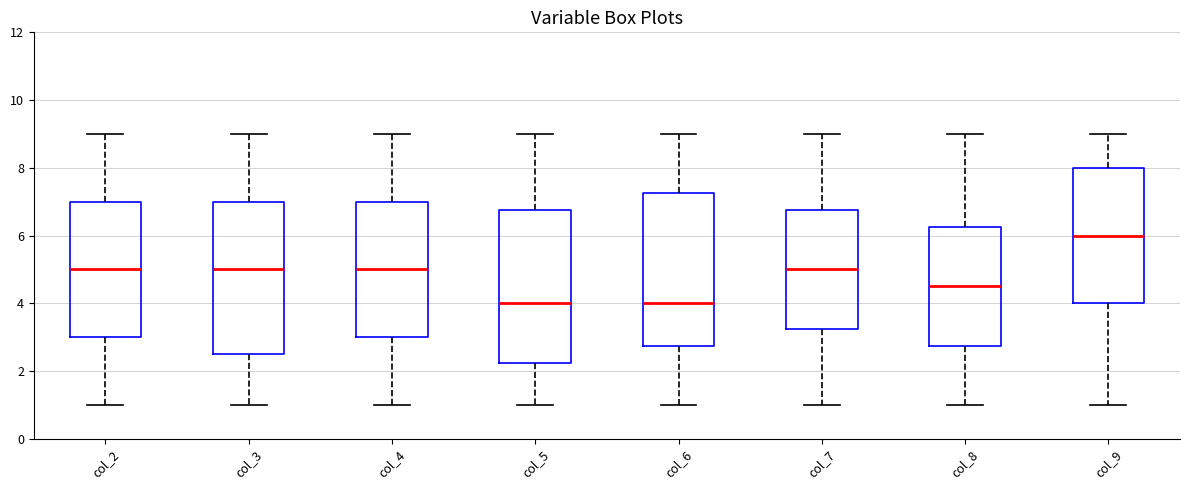

Where is the upper edge of the box for col_3 on the y-axis? The values are not printed on the chart, so give them approximately, as read against the axis.

7.0